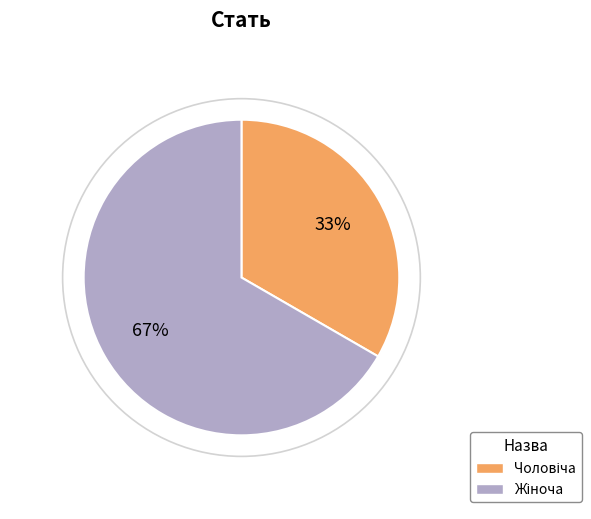

To the nearest percent, what is the average slice percentage?

50%